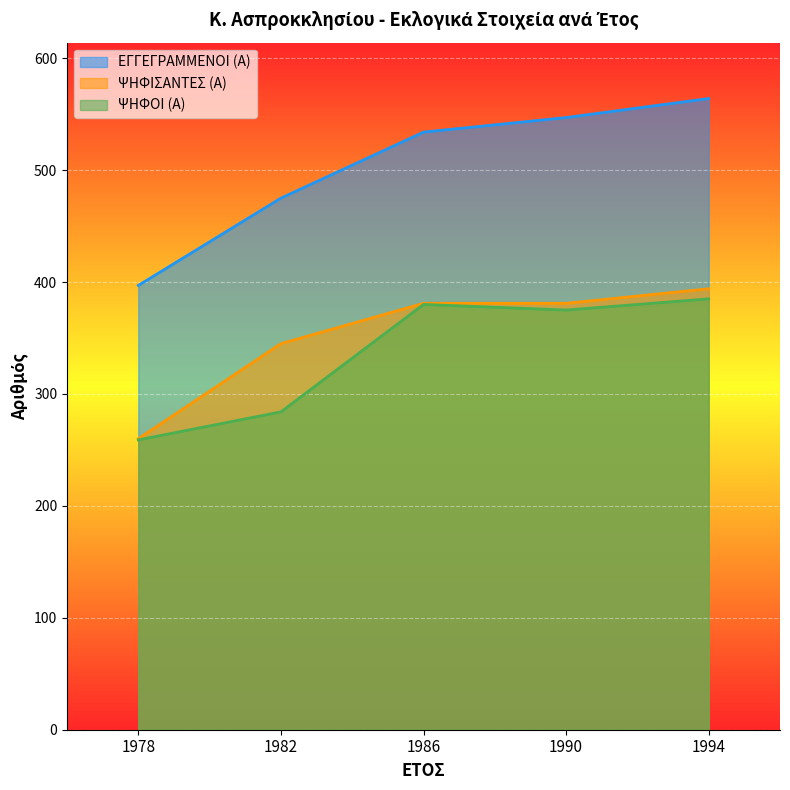

At which category does ΨΗΦΟΙ (Α) reach its first local peak?

1986